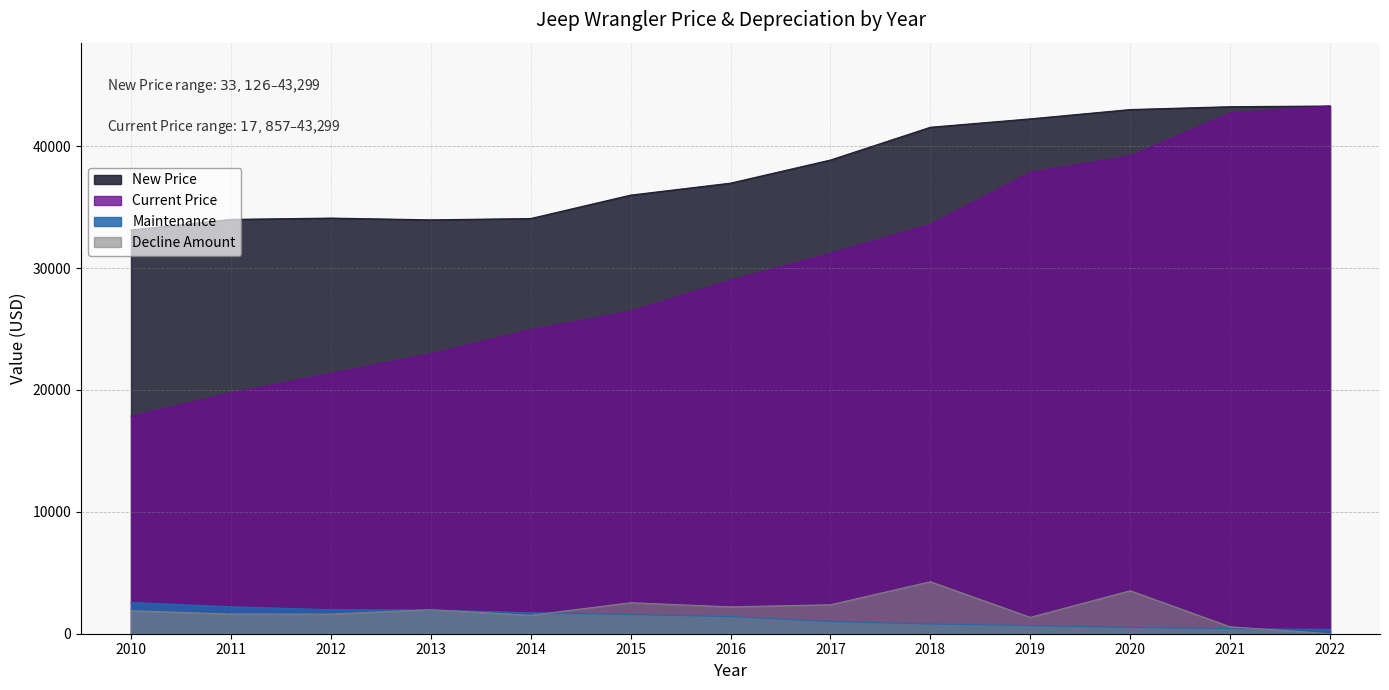

What are all the series names shown in the legend?

New Price, Current Price, Maintenance, Decline Amount